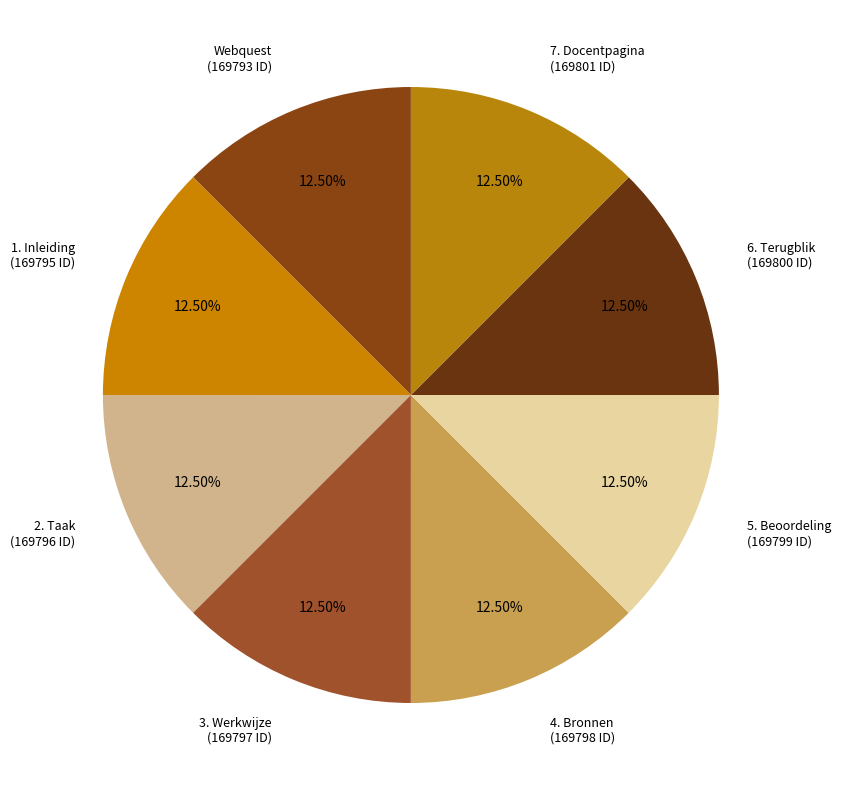

What is the ratio of the value at Webquest (169793 ID) to the value at 4. Bronnen (169798 ID)?

1.0